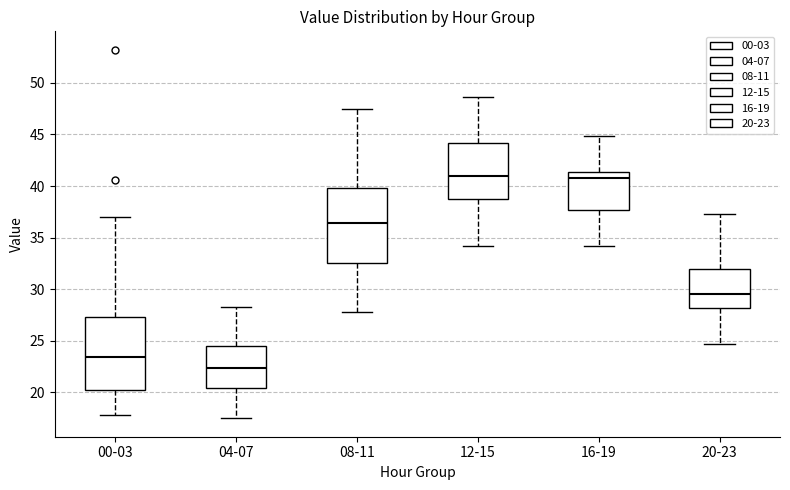

Which box's median line is the lowest?

04-07